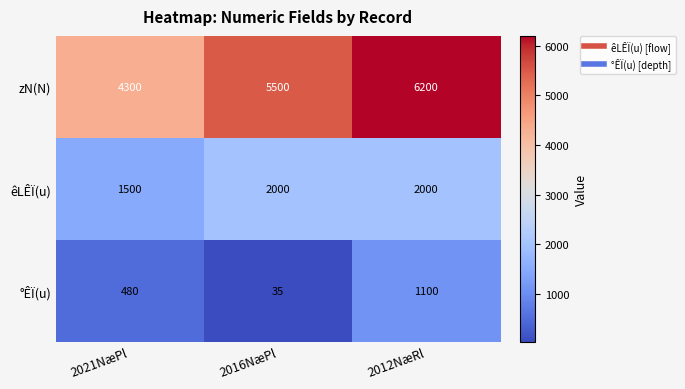

Which series has the widest spread of values?

zN(N)